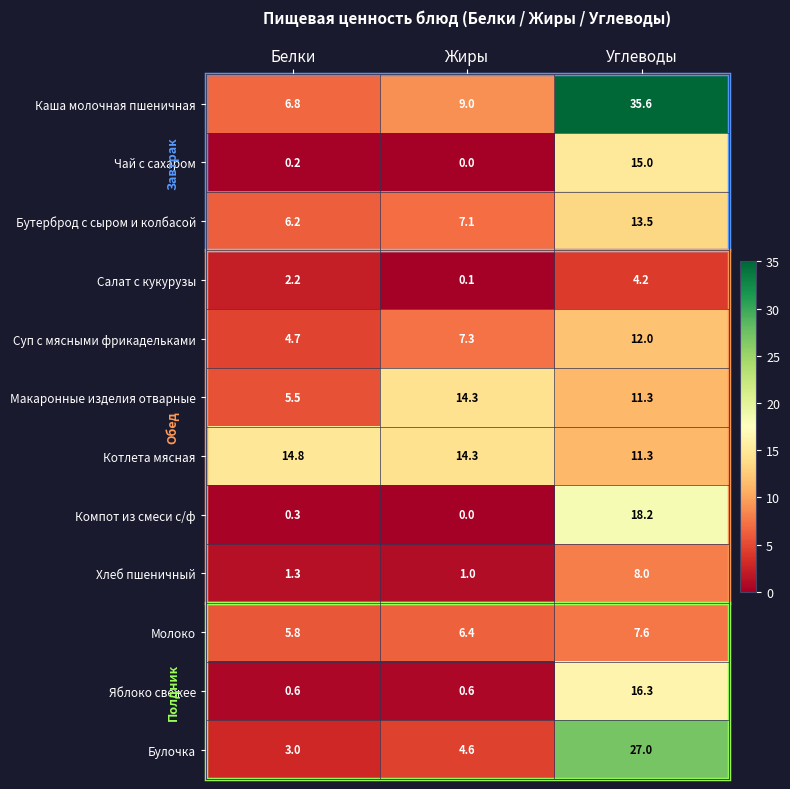

Which series has the largest range (max minus min)?

Каша молочная пшеничная